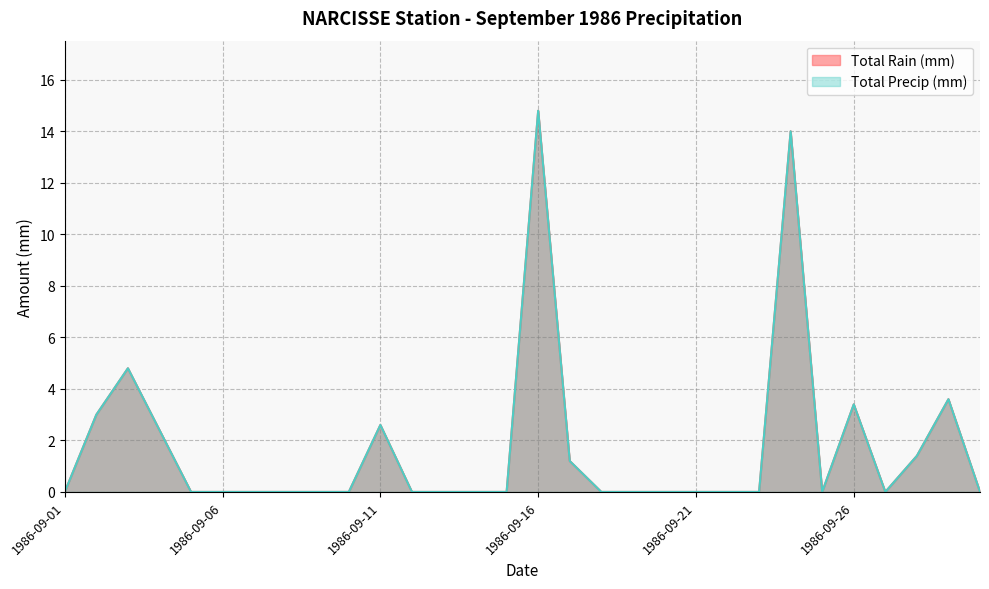

Reading right to left, what are all the values shown in this chart?

Total Rain (mm): 1986-09-30=0.0	1986-09-29=3.6	1986-09-28=1.4	1986-09-27=0.0	1986-09-26=3.4	1986-09-25=0.0	1986-09-24=14.0	1986-09-23=0.0	1986-09-22=0.0	1986-09-21=0.0	1986-09-20=0.0	1986-09-19=0.0	1986-09-18=0.0	1986-09-17=1.2	1986-09-16=14.8	1986-09-15=0.0	1986-09-14=0.0	1986-09-13=0.0	1986-09-12=0.0	1986-09-11=2.6	1986-09-10=0.0	1986-09-09=0.0	1986-09-08=0.0	1986-09-07=0.0	1986-09-06=0.0	1986-09-05=0.0	1986-09-04=2.4	1986-09-03=4.8	1986-09-02=3.0	1986-09-01=0.0
Total Precip (mm): 1986-09-30=0.0	1986-09-29=3.6	1986-09-28=1.4	1986-09-27=0.0	1986-09-26=3.4	1986-09-25=0.0	1986-09-24=14.0	1986-09-23=0.0	1986-09-22=0.0	1986-09-21=0.0	1986-09-20=0.0	1986-09-19=0.0	1986-09-18=0.0	1986-09-17=1.2	1986-09-16=14.8	1986-09-15=0.0	1986-09-14=0.0	1986-09-13=0.0	1986-09-12=0.0	1986-09-11=2.6	1986-09-10=0.0	1986-09-09=0.0	1986-09-08=0.0	1986-09-07=0.0	1986-09-06=0.0	1986-09-05=0.0	1986-09-04=2.4	1986-09-03=4.8	1986-09-02=3.0	1986-09-01=0.0